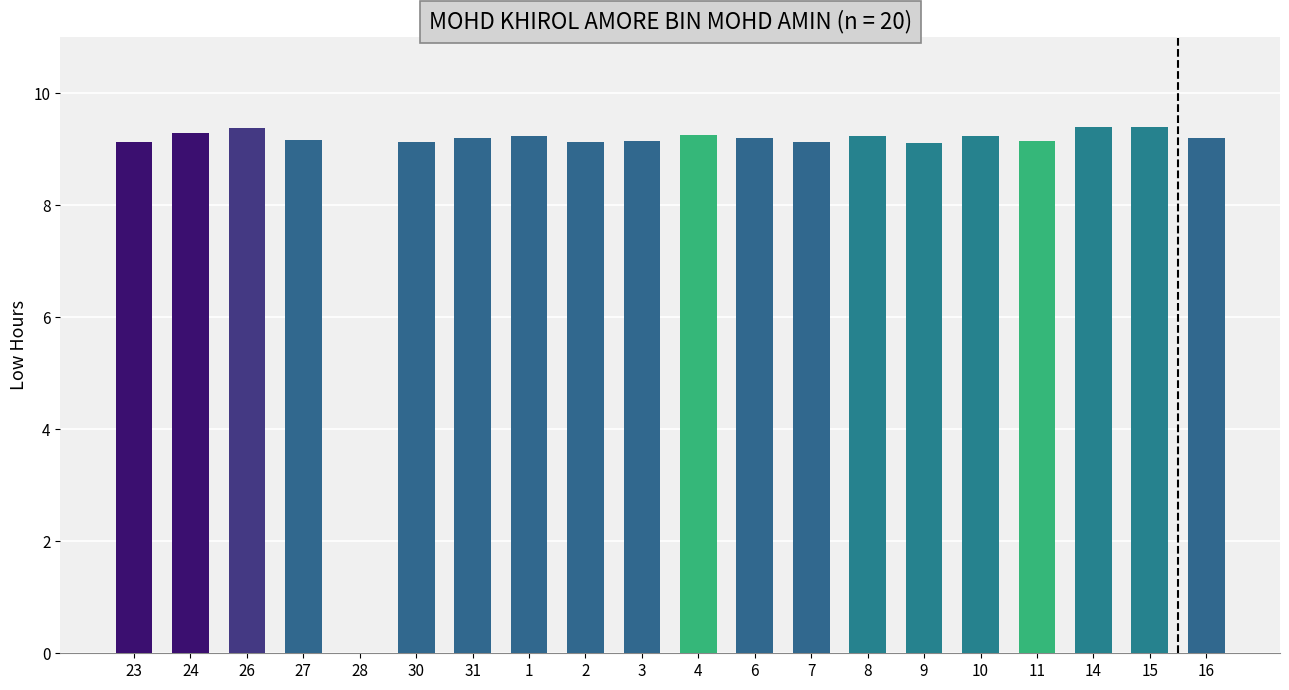

What is the average value?

8.8